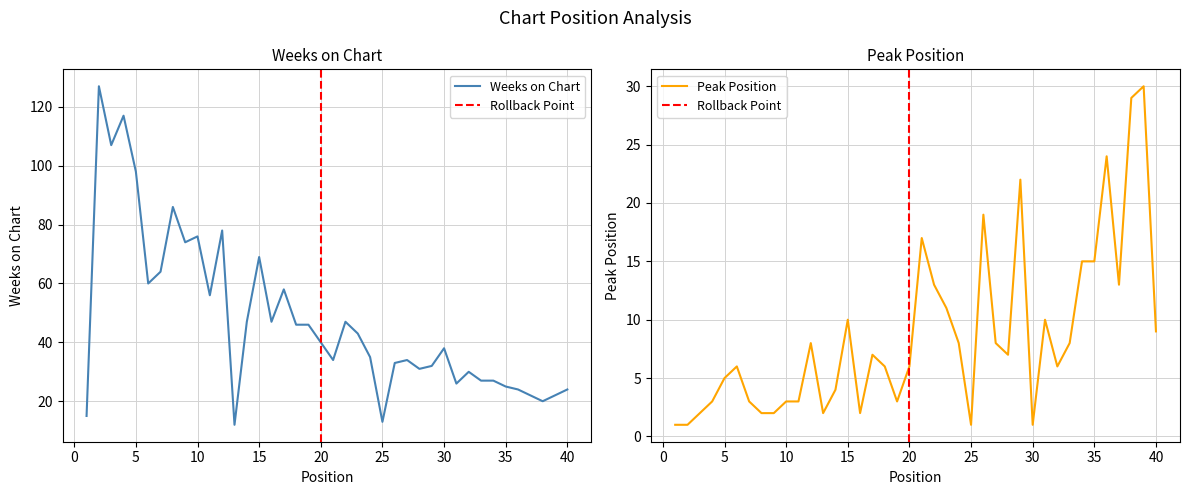

Reading left to right, transcribe all the data shown in this chart.

Weeks on Chart: 15	127	107	117	98	60	64	86	74	76	56	78	12	47	69	47	58	46	46	40	34	47	43	35	13	33	34	31	32	38	26	30	27	27	25	24	22	20	22	24
Peak Position: 1	1	2	3	5	6	3	2	2	3	3	8	2	4	10	2	7	6	3	6	17	13	11	8	1	19	8	7	22	1	10	6	8	15	15	24	13	29	30	9